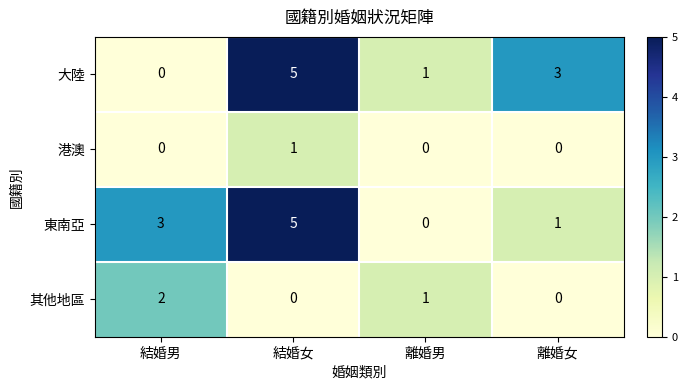

What is the sum of all 東南亞 values?

9